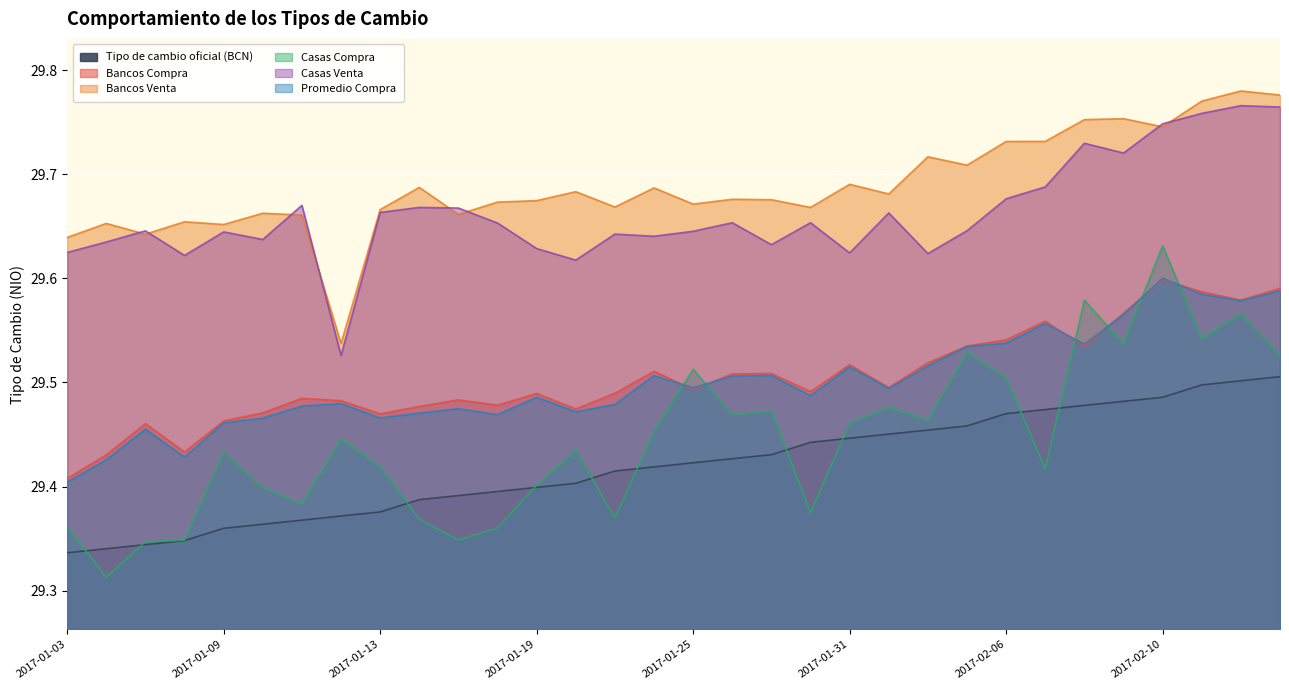

What is the label of the 21st point from the left?

2017-01-31